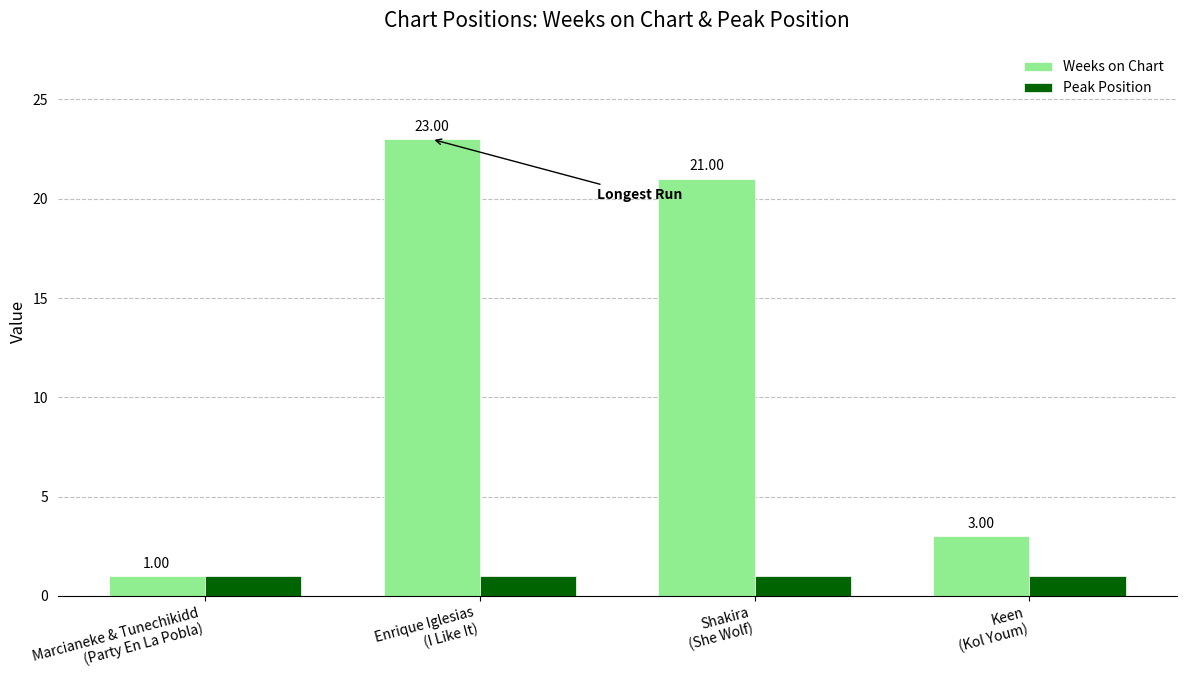

Which series has the largest range (max minus min)?

Weeks on Chart